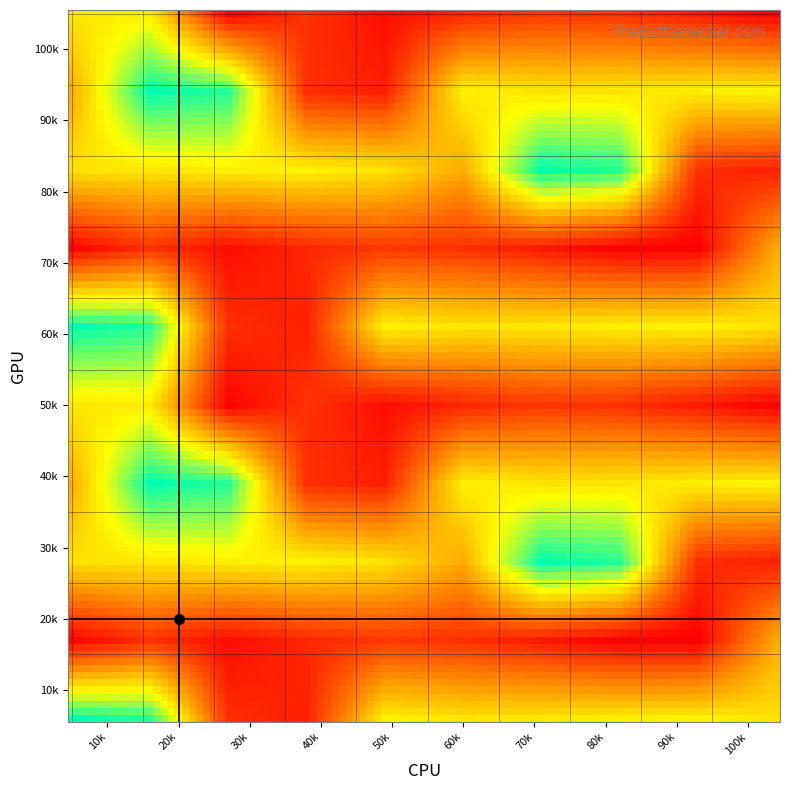

How many data points does each series have?

10